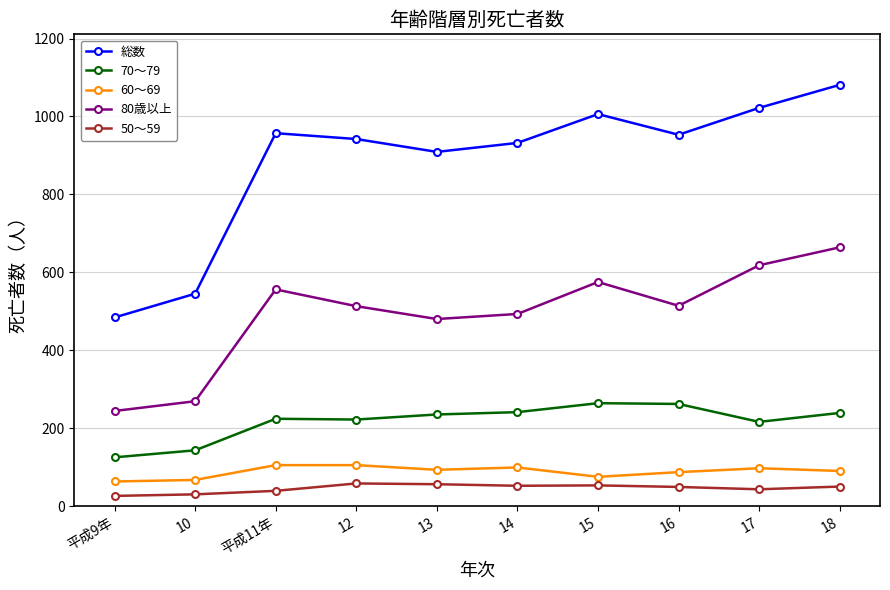

True or false: 60～69 has a value of 23 at 16.

False